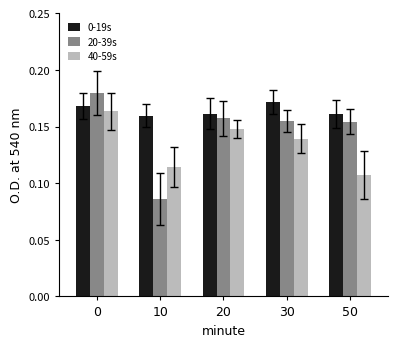

Which series has the largest total across all categories?

0-19s